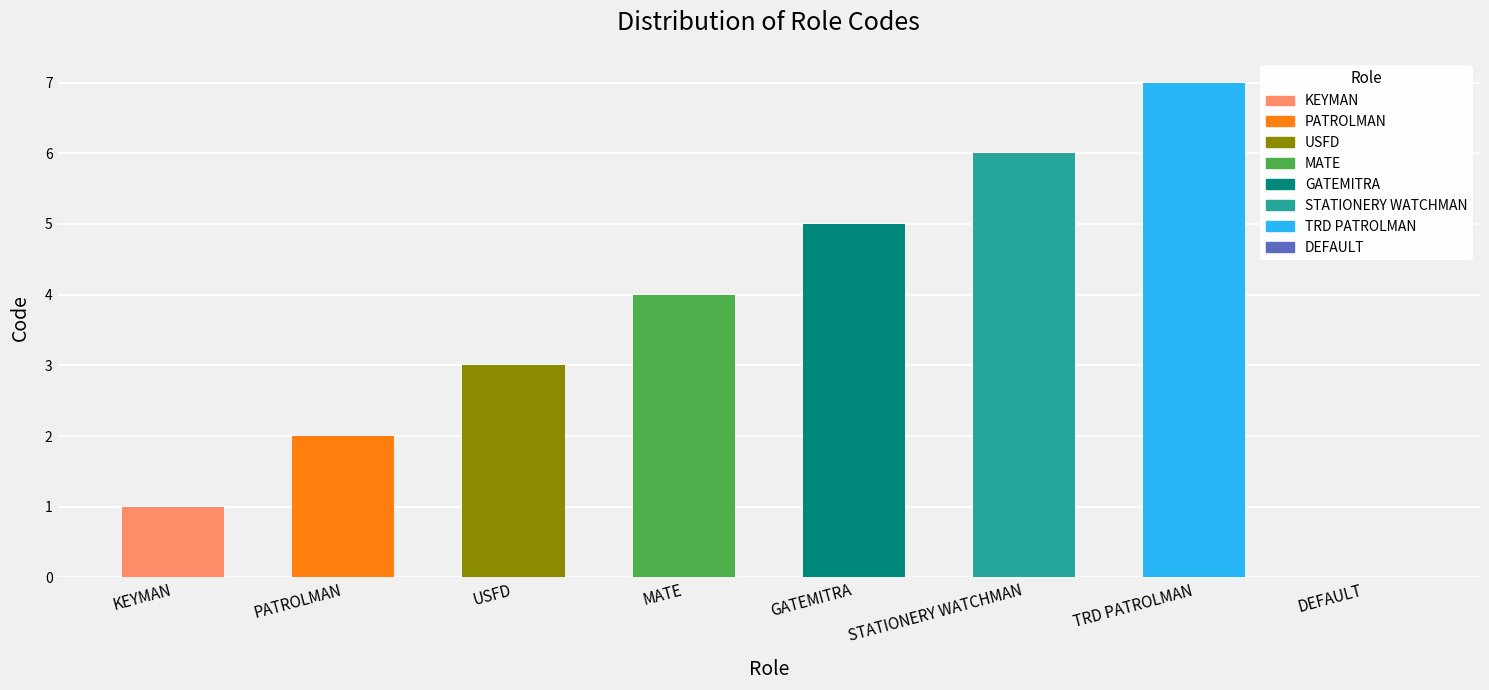

Which label corresponds to the largest value in the chart?

TRD PATROLMAN